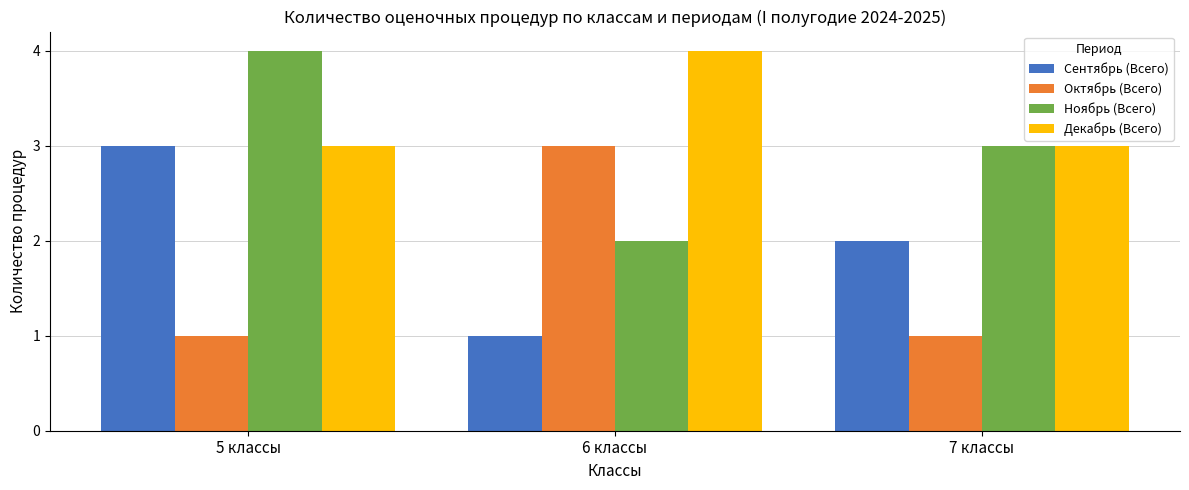

Reading left to right, what are all the values shown in this chart?

Сентябрь (Всего): 3	1	2
Октябрь (Всего): 1	3	1
Ноябрь (Всего): 4	2	3
Декабрь (Всего): 3	4	3